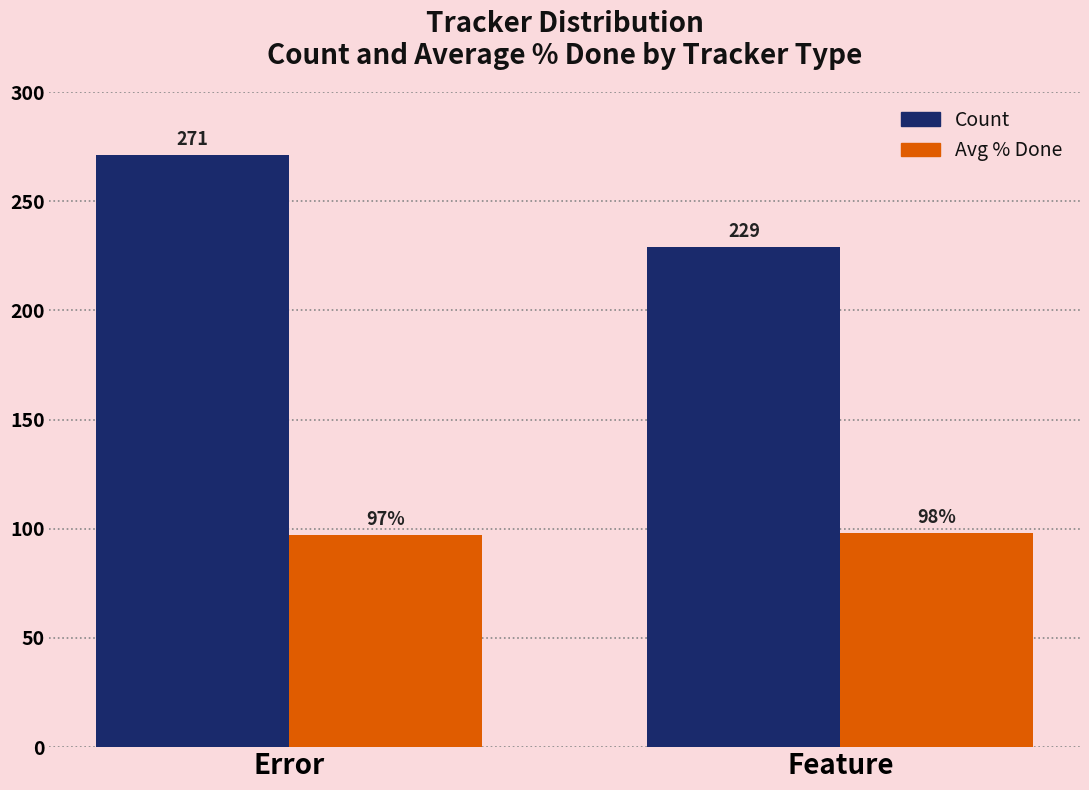

Which category has the lowest value in the Avg % Done series?

Error